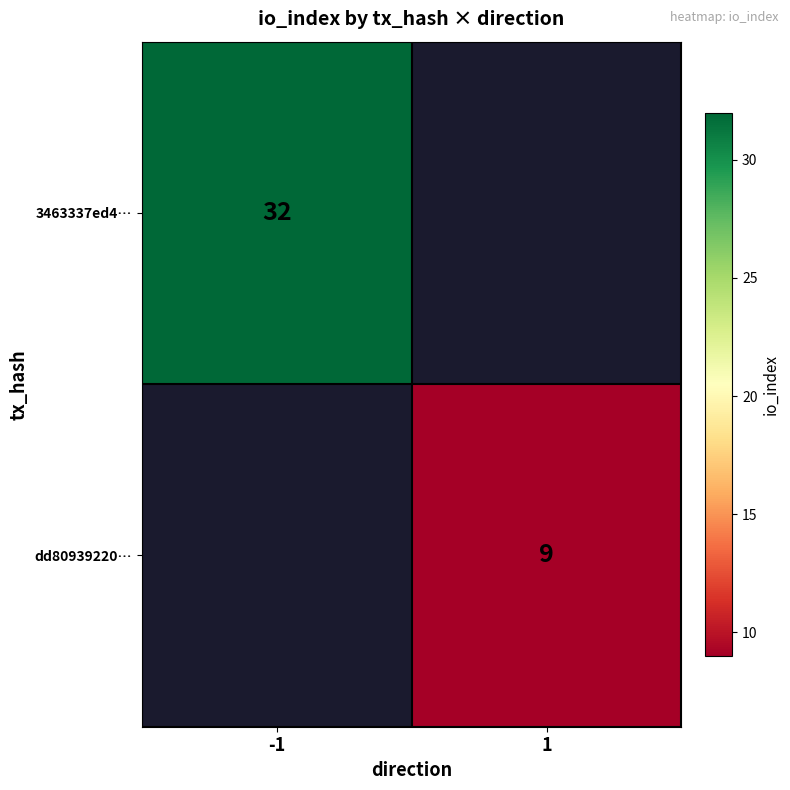

Count the number of data series in this chart.

2